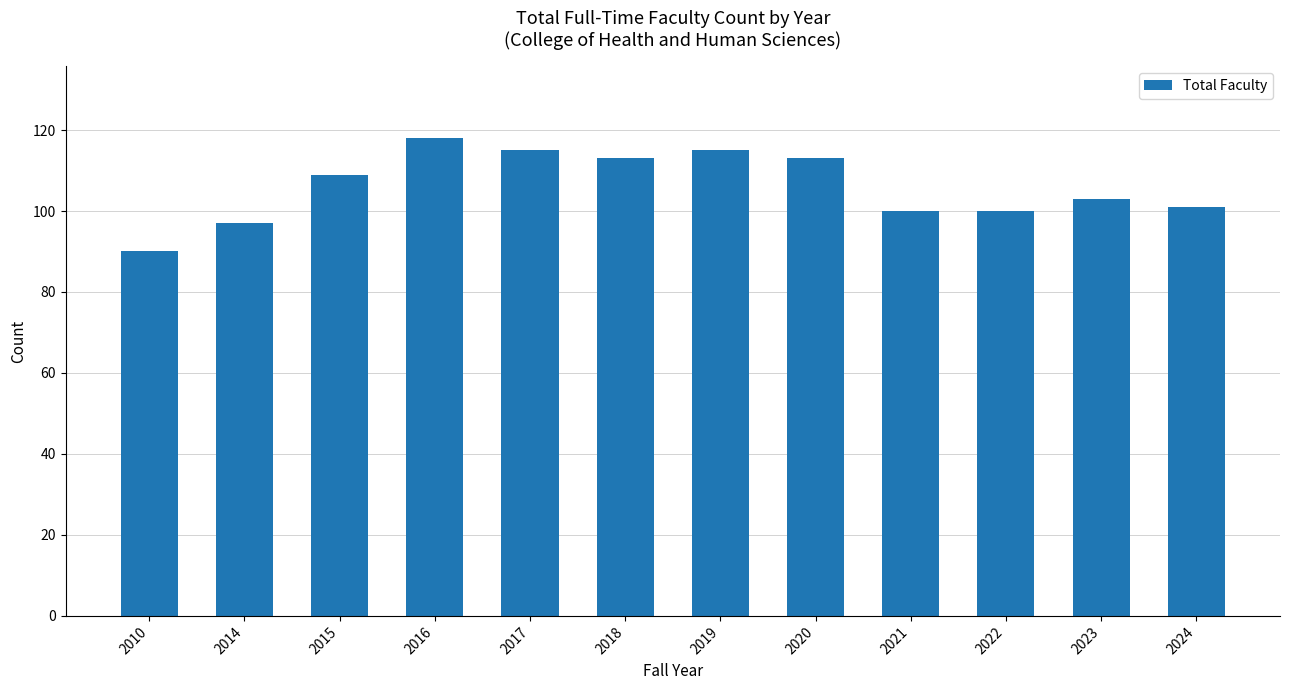

How many data points does each series have?

12